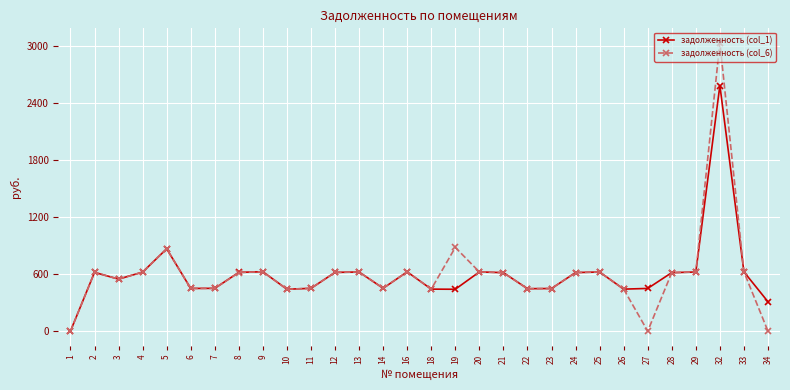

Count the number of categories in the chart.

30